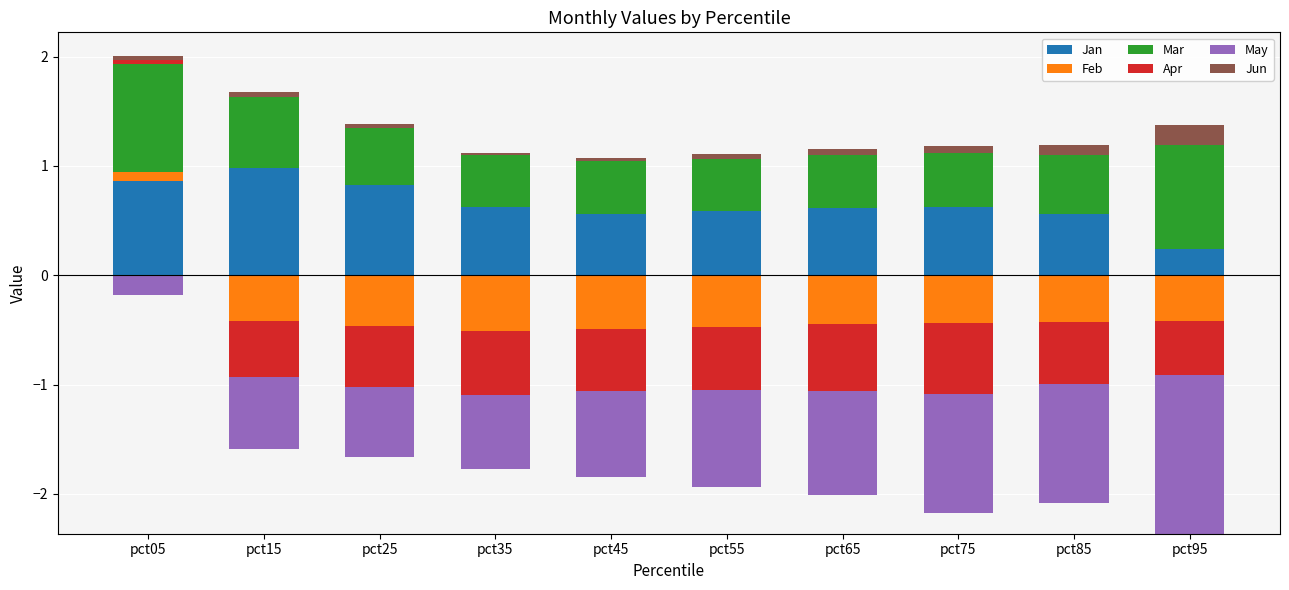

What is the maximum value for Jan?

1.0